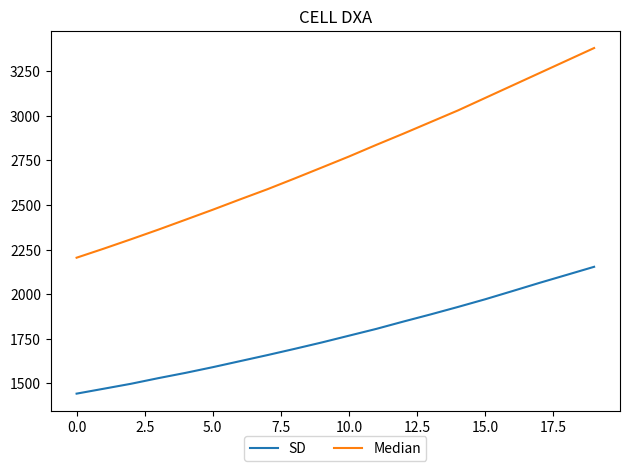

True or false: SD has more than 2 interior local peaks.

False